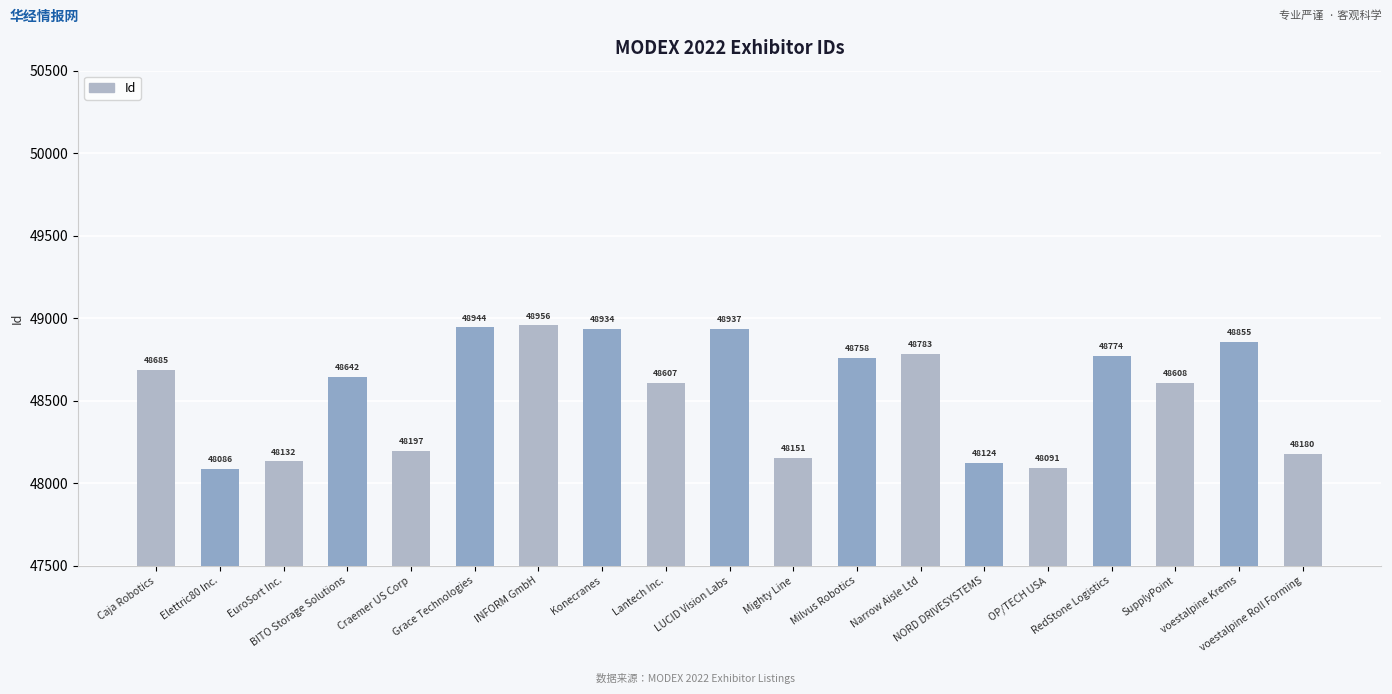

Are the bars grouped side by side (vs. stacked)?

No